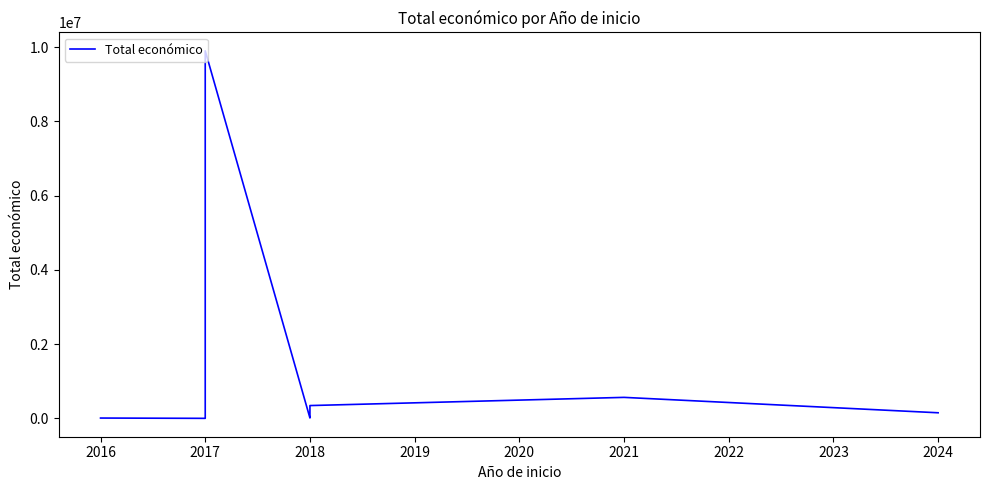

What is the difference between the values at 2018 and 2017?

481323